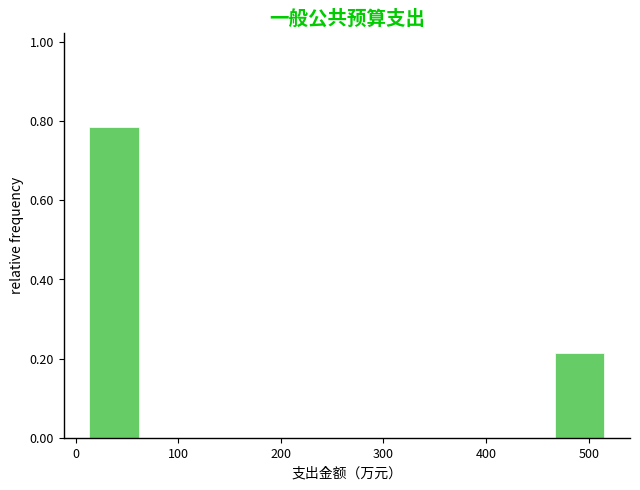

Reading left to right, list every bar in this chart as the range it spans on the x-axis followed by its height. Neither the bar edges nor the heights are printed on the chart, so give them approximately, as read against the axes.

10 to 60: 0.78
60 to 110: 0
110 to 160: 0
160 to 220: 0
220 to 270: 0
270 to 320: 0
320 to 370: 0
370 to 420: 0
420 to 470: 0
470 to 520: 0.22